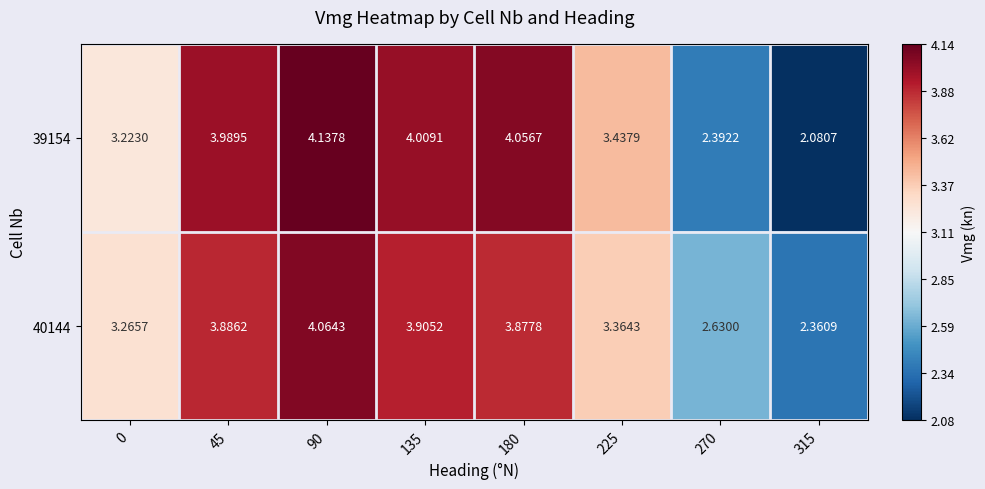

Is the value of 39154 at 225 greater than the value of 40144 at 180?

No